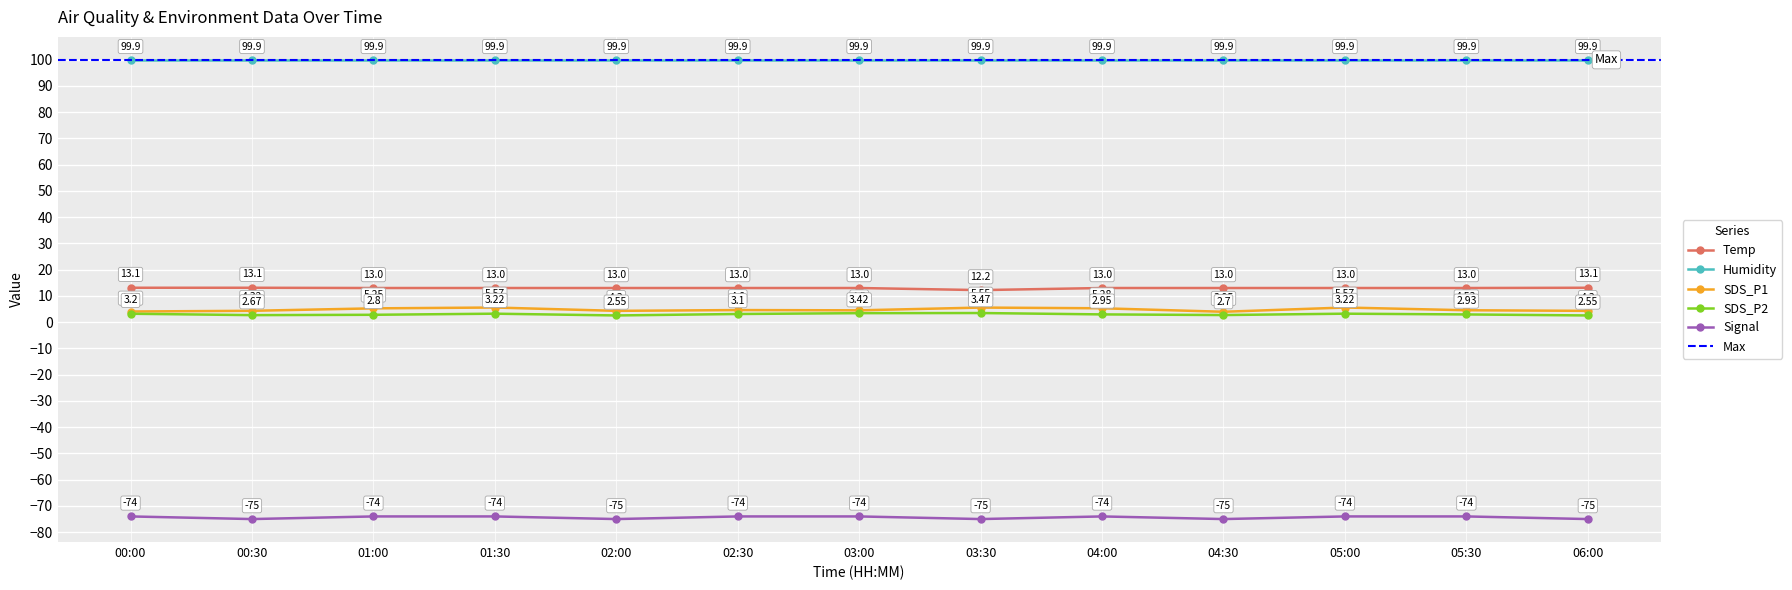

True or false: Humidity has more than 0 interior local peaks.

False